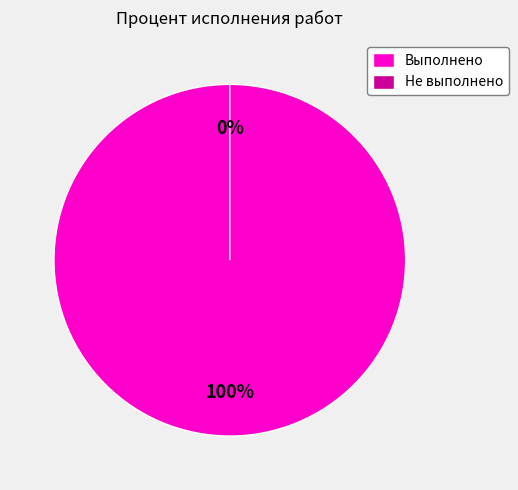

Which slice represents more than half of the pie?

Заключение договора на ТП